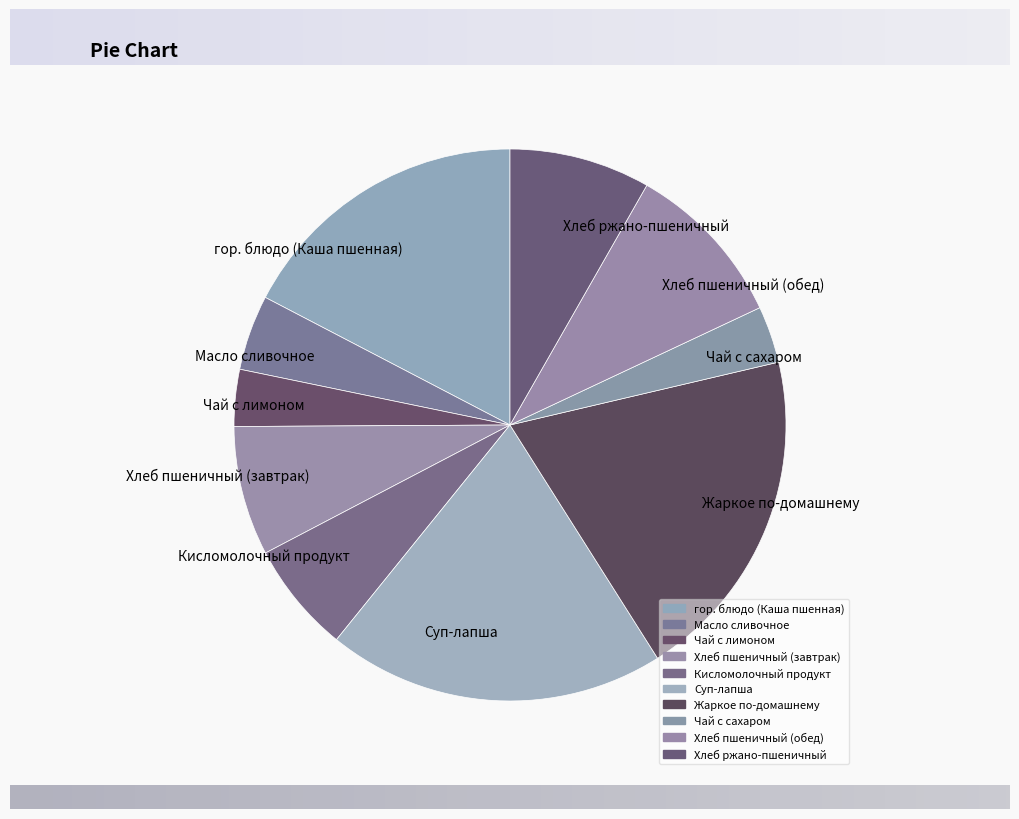

Is there a majority slice in this chart?

No